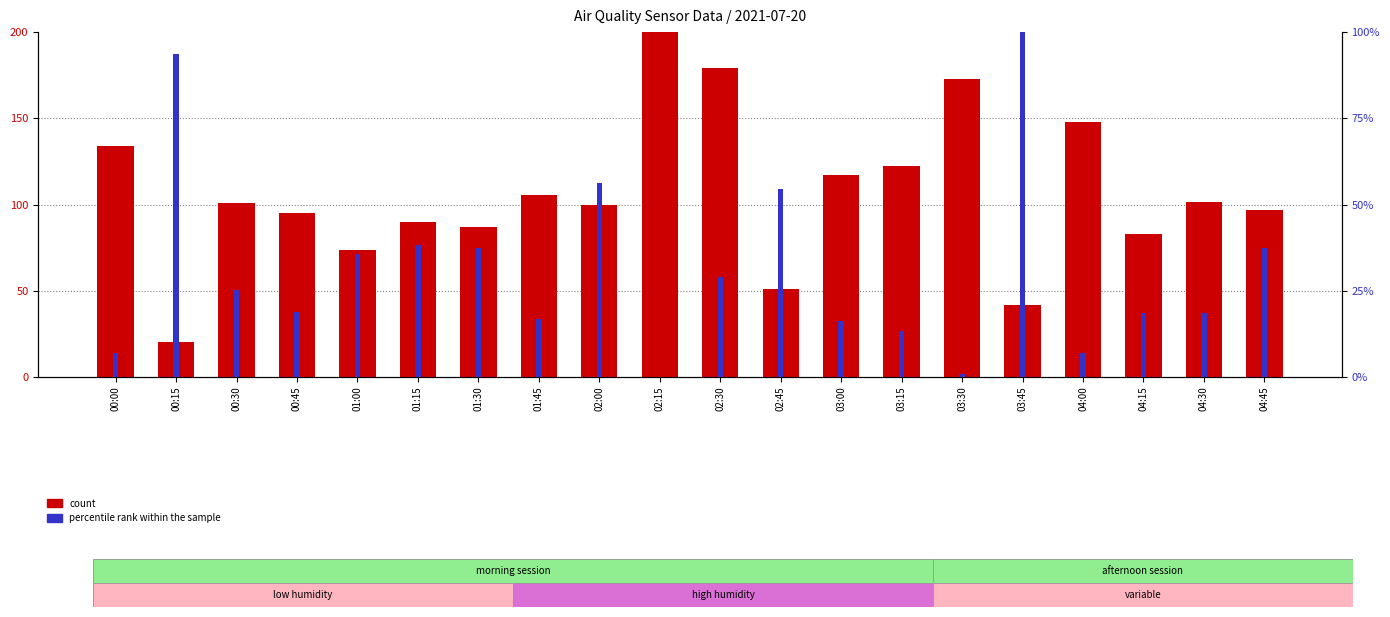

Does the chart contain any negative values?

No